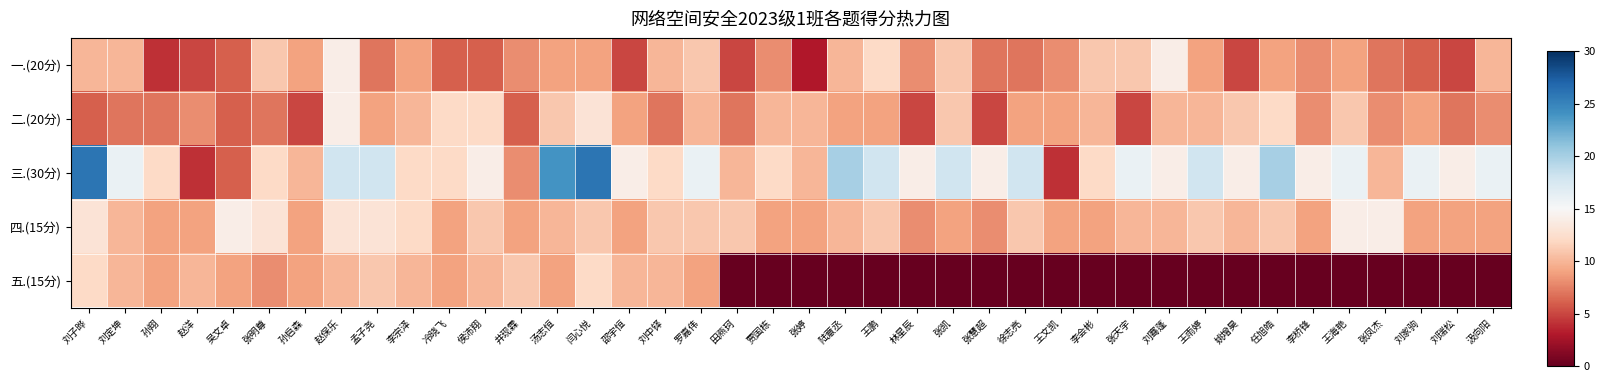

At 李桥锋, list the series in order from largest to smallest.

三.(30分), 四.(15分), 一.(20分), 二.(20分), 五.(15分)